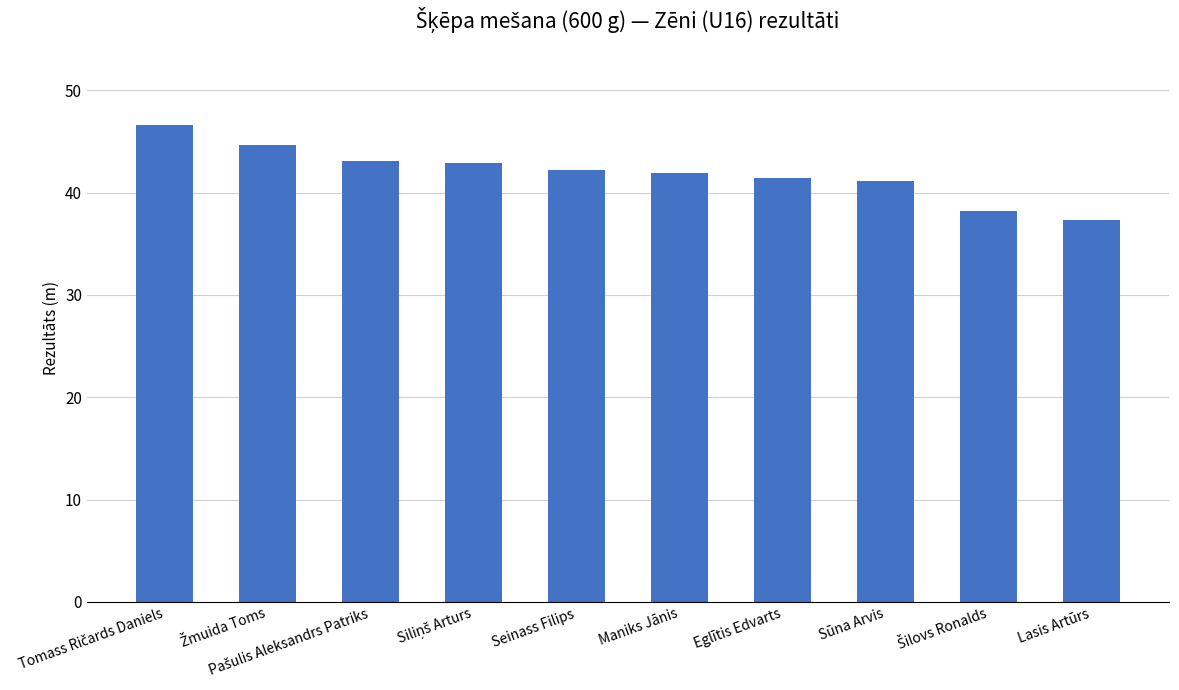

How many bars are there in total?

10